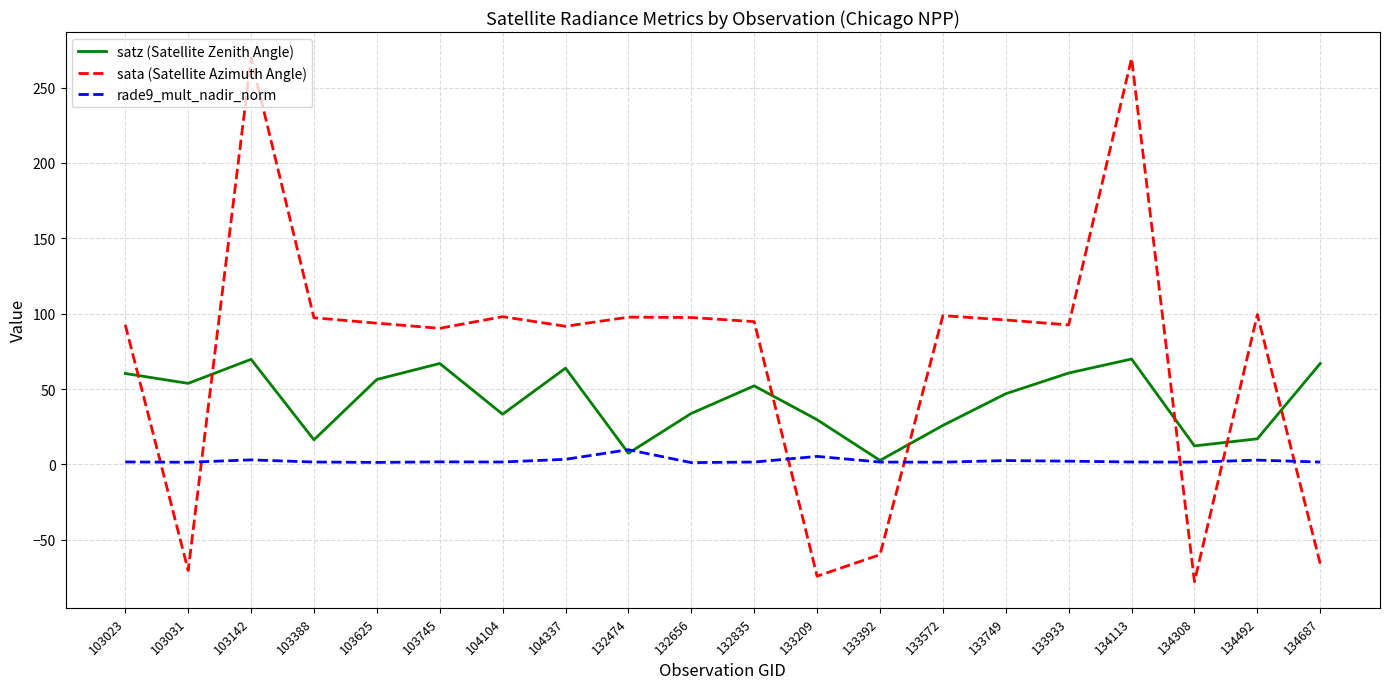

How many lines are shown in the chart?

3